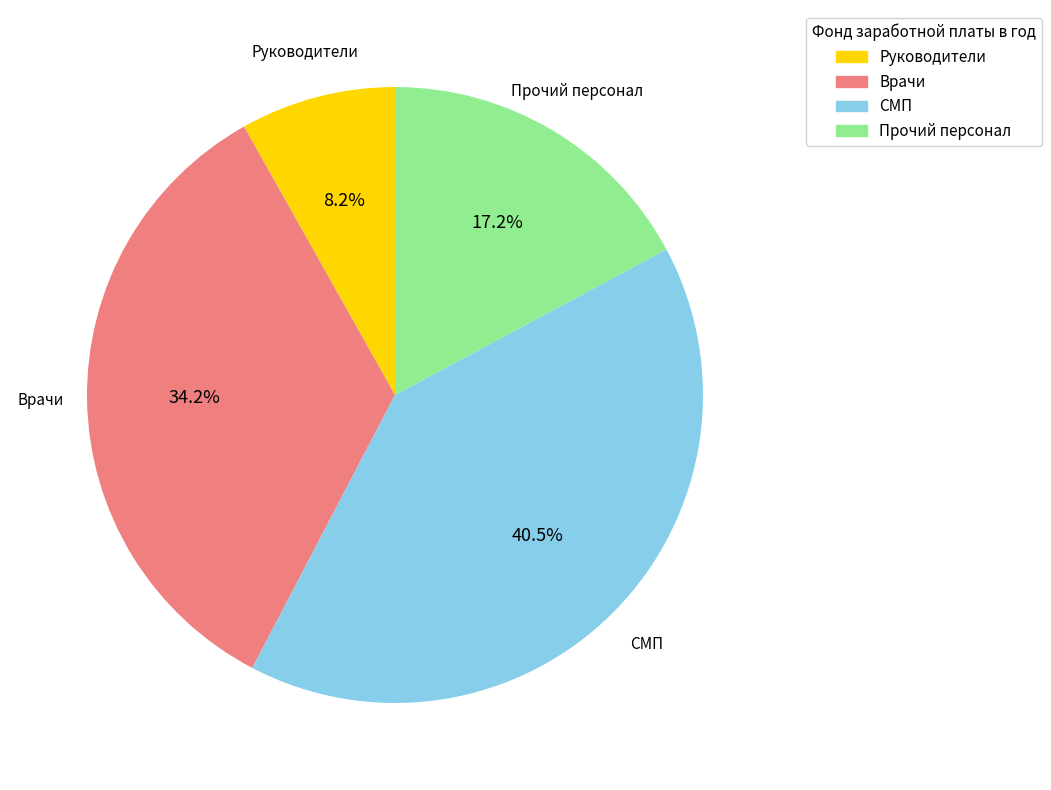

To the nearest percent, what is the difference between the Прочий персонал and Руководители slice percentages?

9%